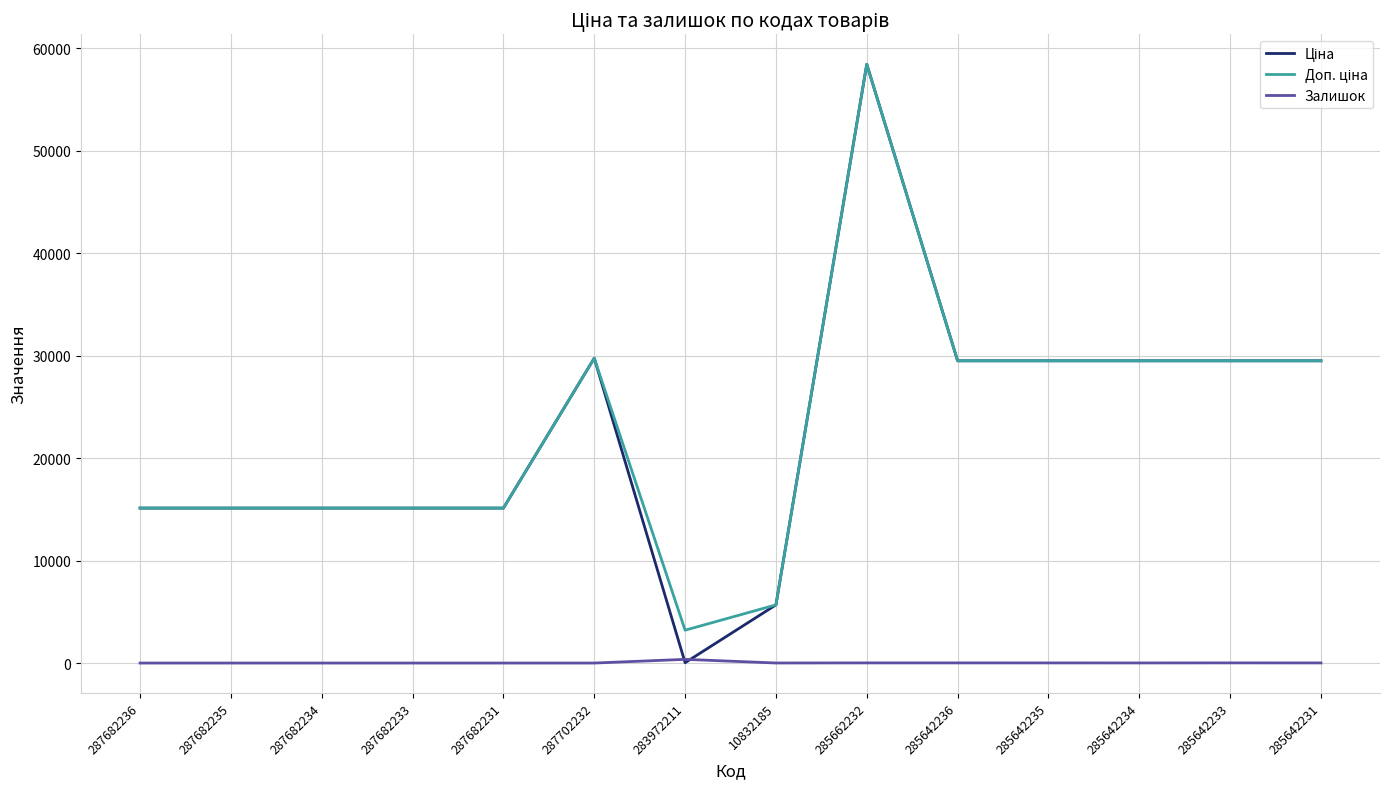

At which category is the sum across all series the highest?

285662232